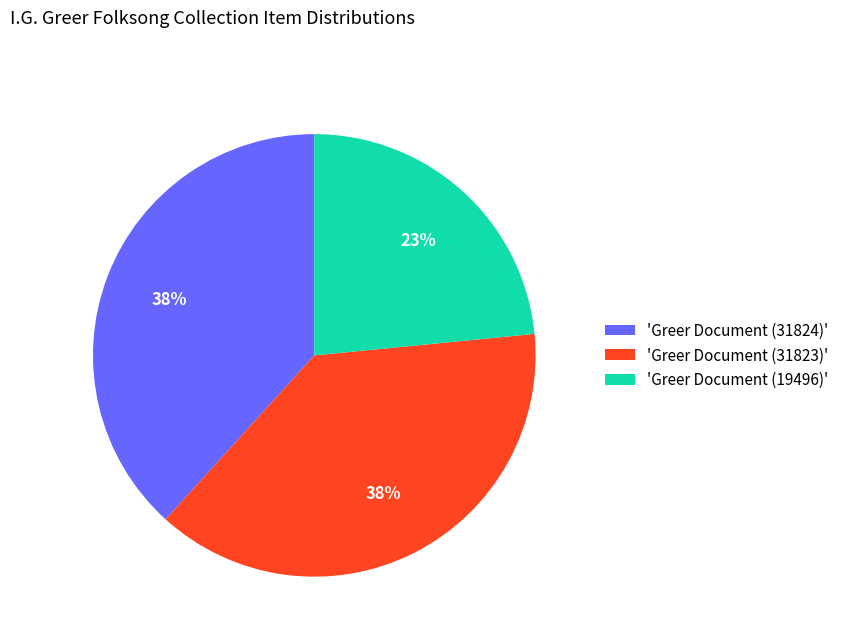

Do 'Greer Document (19496)' and 'Greer Document (31824)' together represent more than half of the pie?

Yes